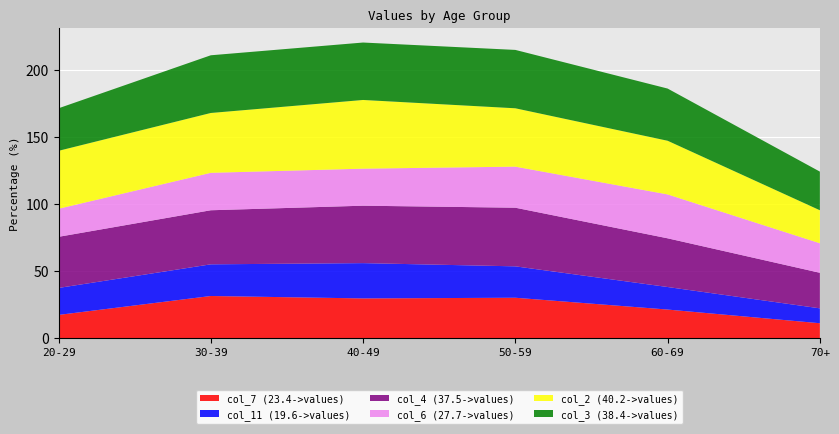

What is the total value across all series at 60-69?

186.0